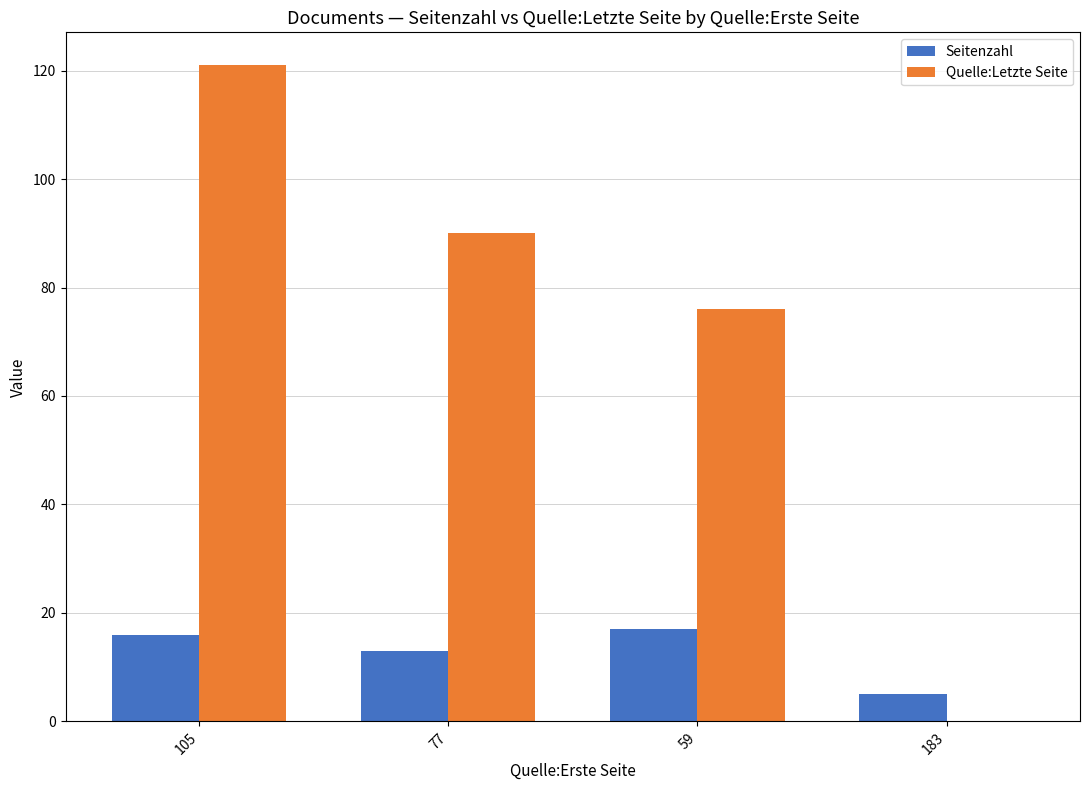

What is the highest value of the Seitenzahl series?

17